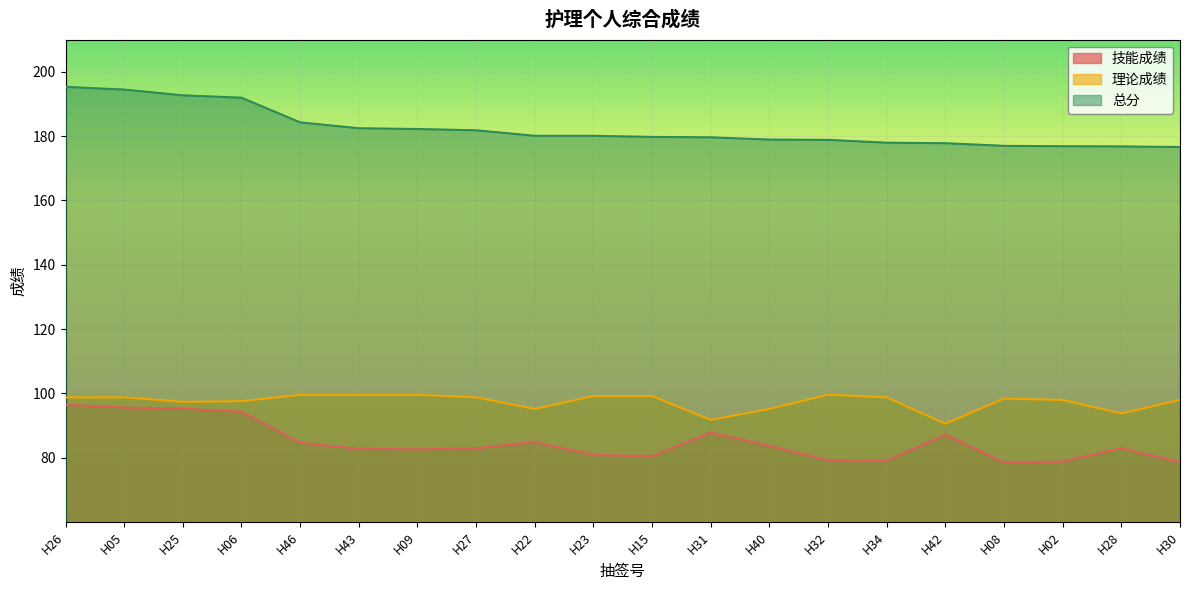

Reading left to right, transcribe all the data shown in this chart.

技能成绩: 96.5	95.6	95.3	94.3	84.7	82.8	82.6	83.0	84.9	80.9	80.5	87.8	83.7	79.2	79.1	87.2	78.6	78.8	83.0	78.6
理论成绩: 98.8	98.8	97.4	97.6	99.6	99.6	99.6	98.8	95.2	99.2	99.2	91.8	95.2	99.6	98.8	90.6	98.4	98.0	93.8	98.0
总分: 195.3	194.4	192.7	191.9	184.3	182.4	182.2	181.8	180.1	180.1	179.7	179.6	178.9	178.8	177.9	177.8	177.0	176.8	176.8	176.6